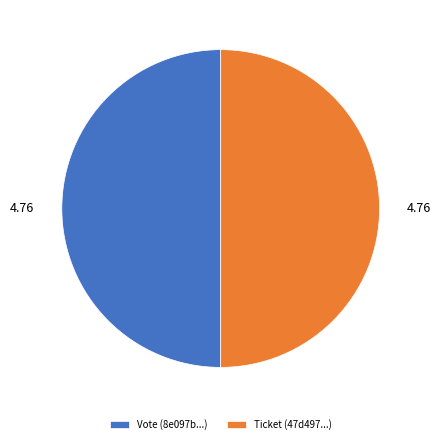

Is the sum of Ticket (47d497...) and Vote (8e097b...) greater than half?

Yes